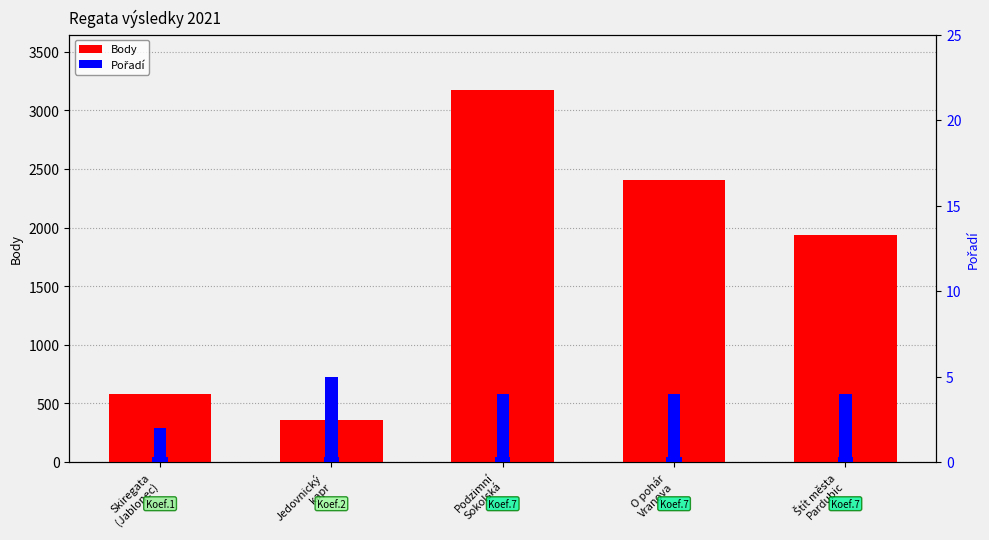

What is the total value across all series at O pohár
Vranova?

2408.3